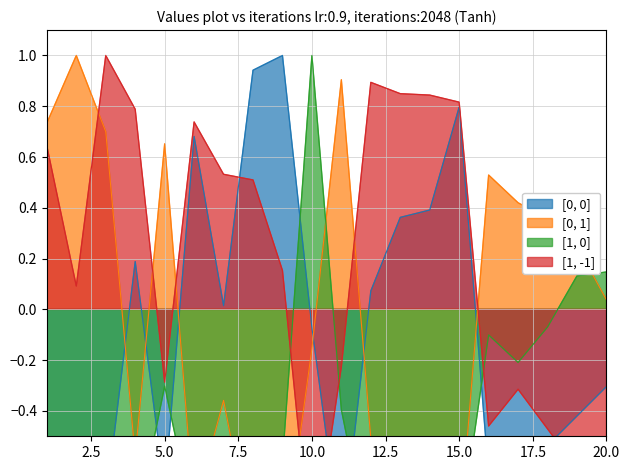

What is the maximum value for [0, 1]?

1.0